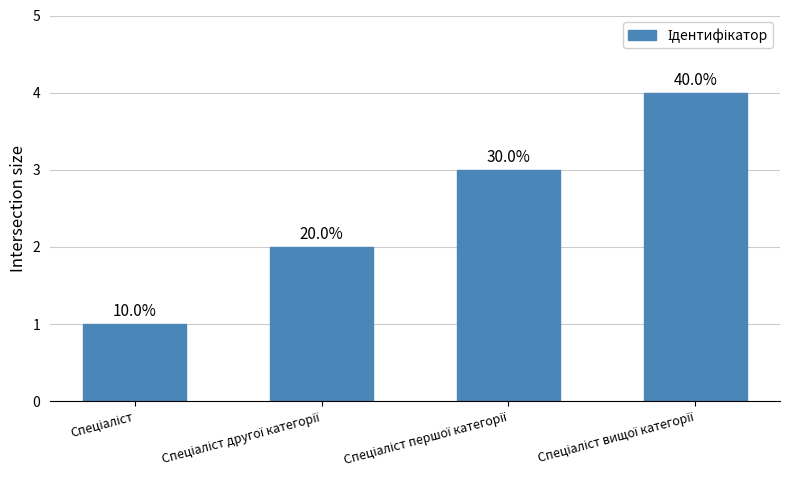

What position from the right is Спеціаліст другої категорії?

3